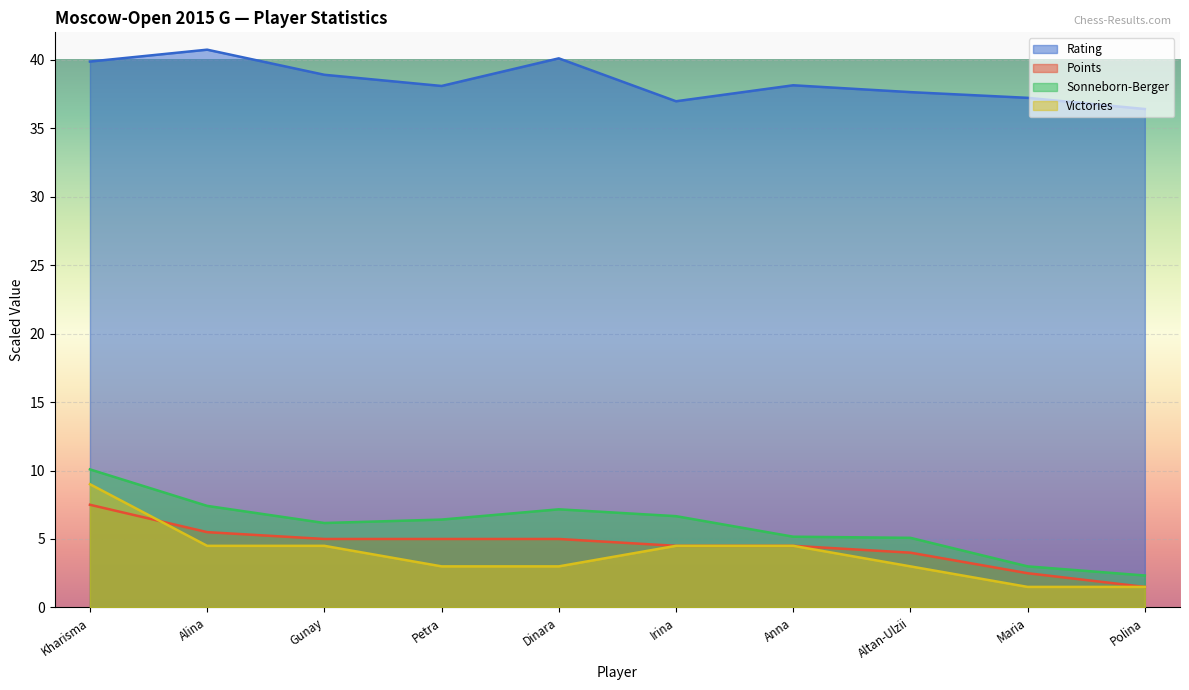

Where does the Sonneborn-Berger series first go above 6?

Kharisma